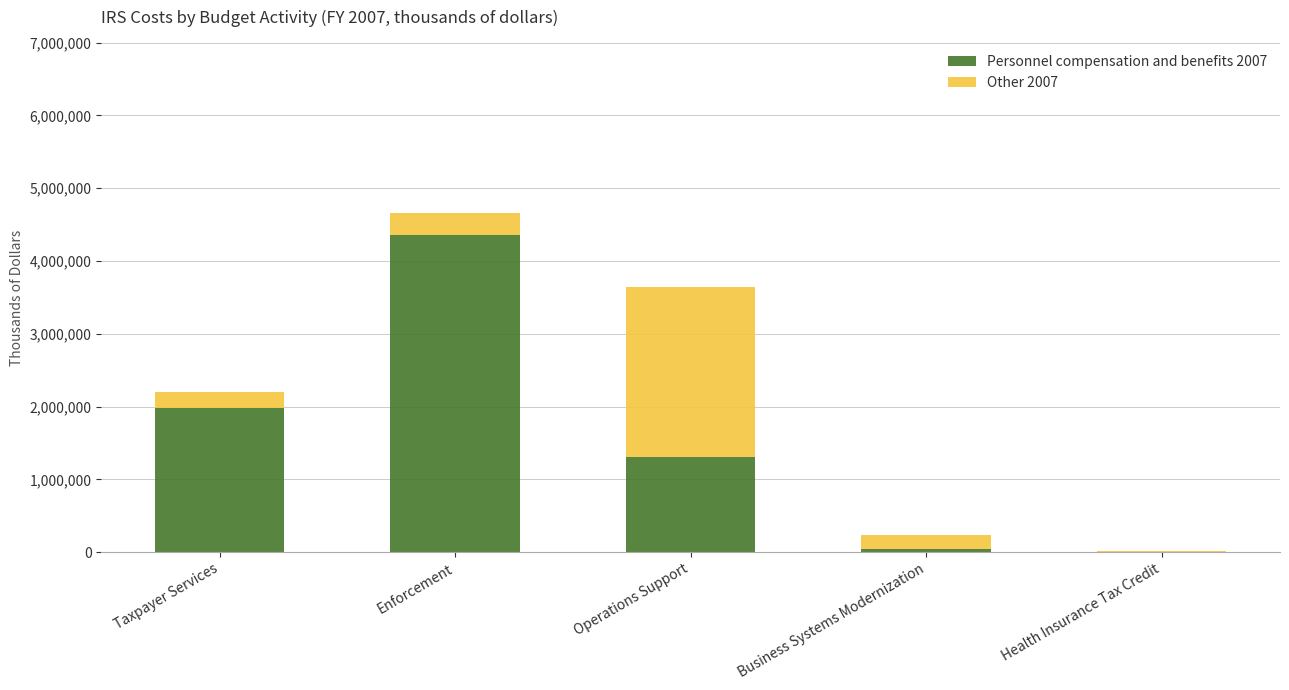

The value of Personnel compensation and benefits 2007 at Enforcement is 2602728. True or false?

False